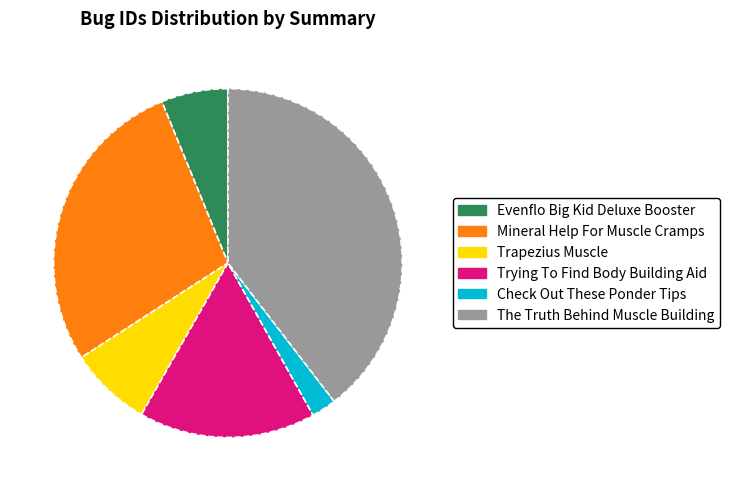

Is the sum of Trying To Find Body Building Aid and Mineral Help For Muscle Cramps greater than half?

No